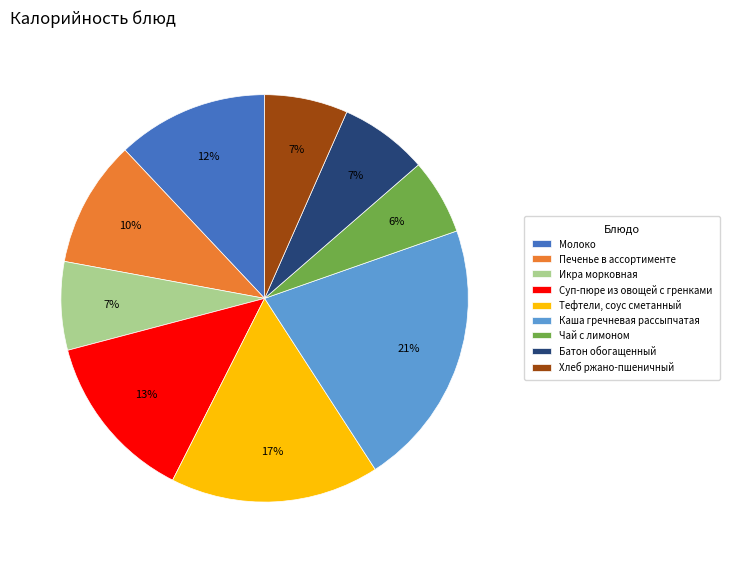

True or false: Тефтели, соус сметанный accounts for 17% of the total.

True